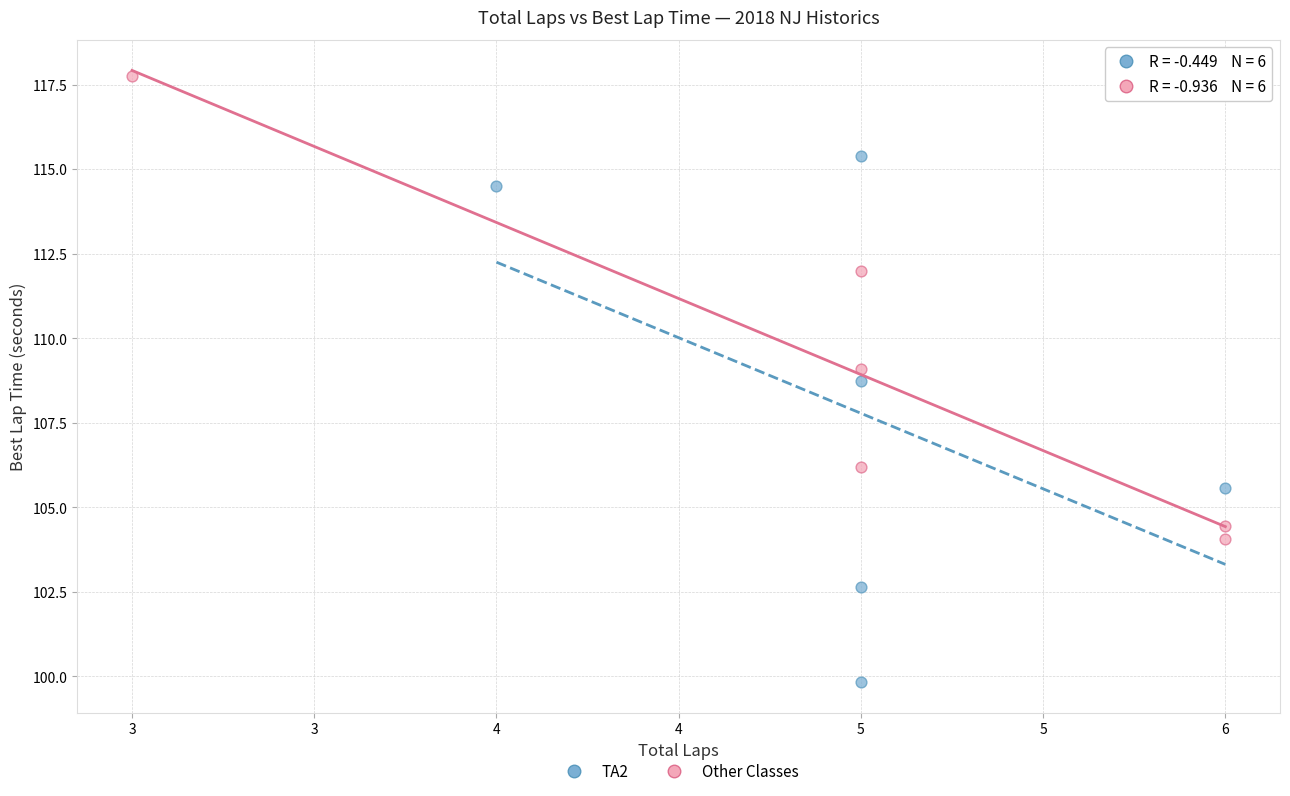

Which series contains the highest Y value?

Other Classes